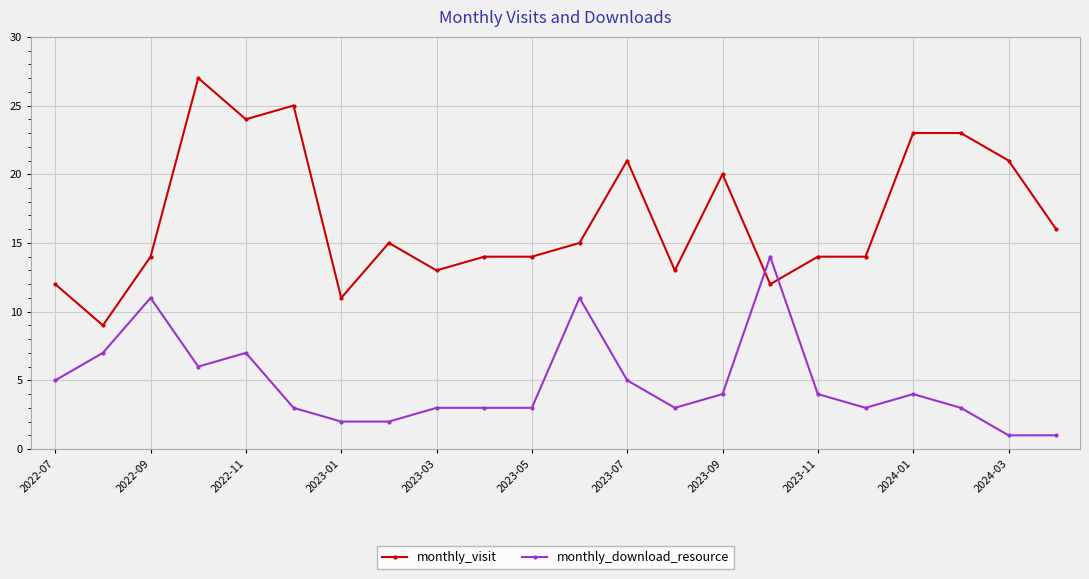

Which series has the widest spread of values?

monthly_visit